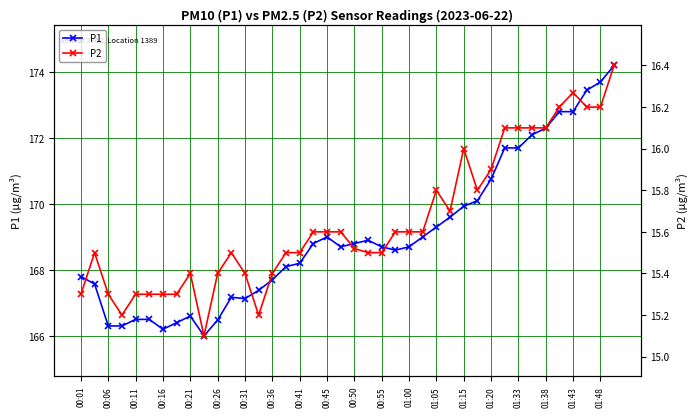

The value of P1 at 00:11 is 166.5. True or false?

True